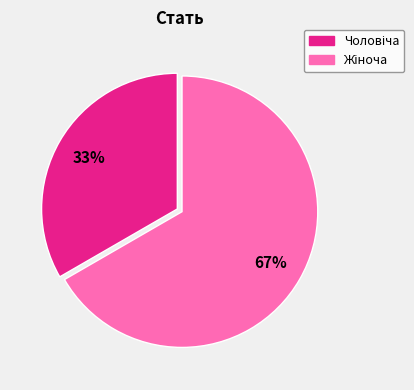

To the nearest percent, what is the average slice percentage?

50%